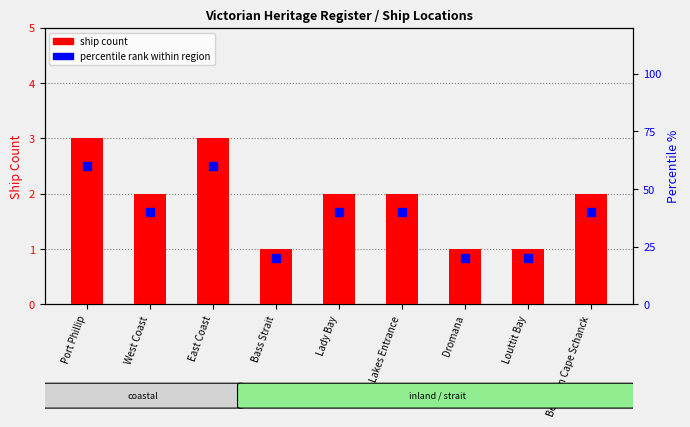

What is the total value across all series at Lakes Entrance?

42